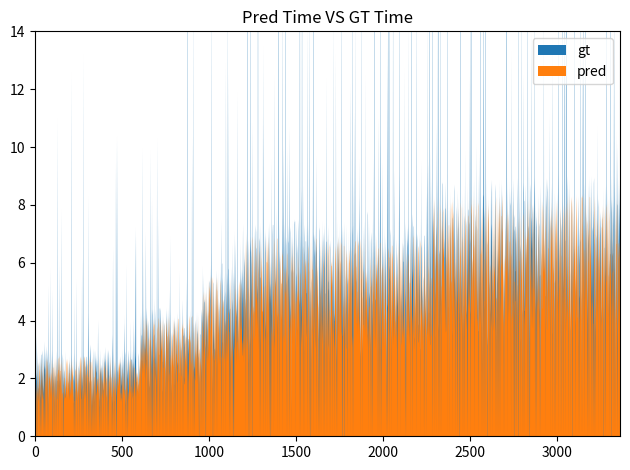

Is it true that gt equals 0.0 at Q2021?

False